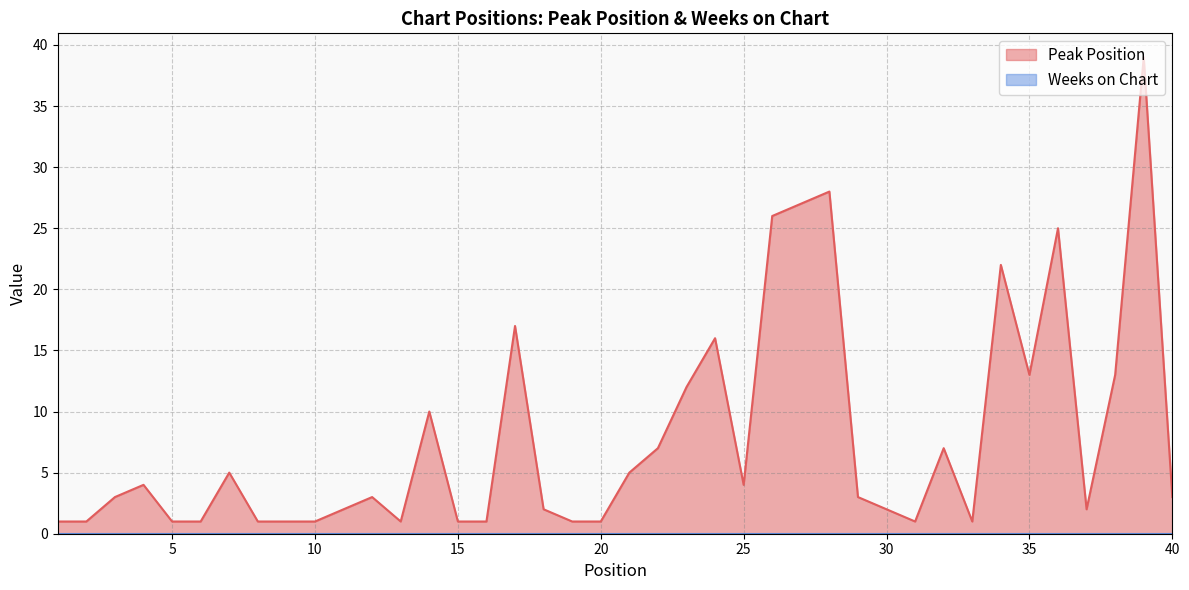

Approximately how many times larger is the value at 11 compared to 26?

0.1